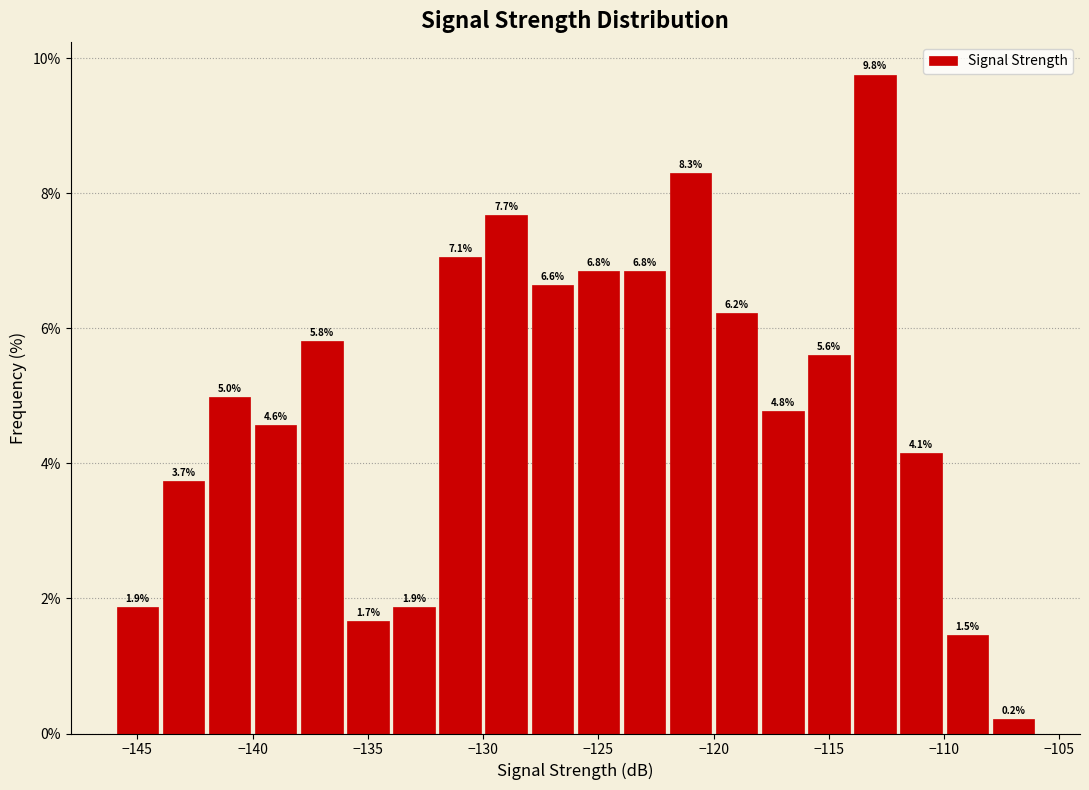

Reading left to right, transcribe this chart: for each bar, give the range it covers on the x-axis and its height.

-146 to -144: 1.9
-144 to -142: 3.7
-142 to -140: 5.0
-140 to -138: 4.6
-138 to -136: 5.8
-136 to -134: 1.7
-134 to -132: 1.9
-132 to -130: 7.1
-130 to -128: 7.7
-128 to -126: 6.6
-126 to -124: 6.8
-124 to -122: 6.8
-122 to -120: 8.3
-120 to -118: 6.2
-118 to -116: 4.8
-116 to -114: 5.6
-114 to -112: 9.8
-112 to -110: 4.1
-110 to -108: 1.5
-108 to -106: 0.2